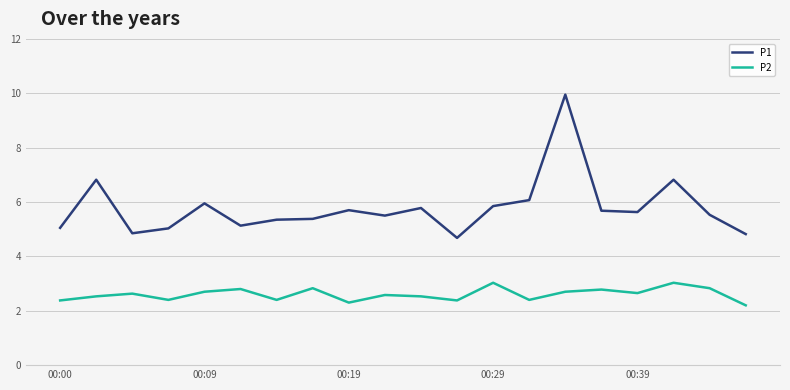

At how many categories does at least one series exceed 2?

20